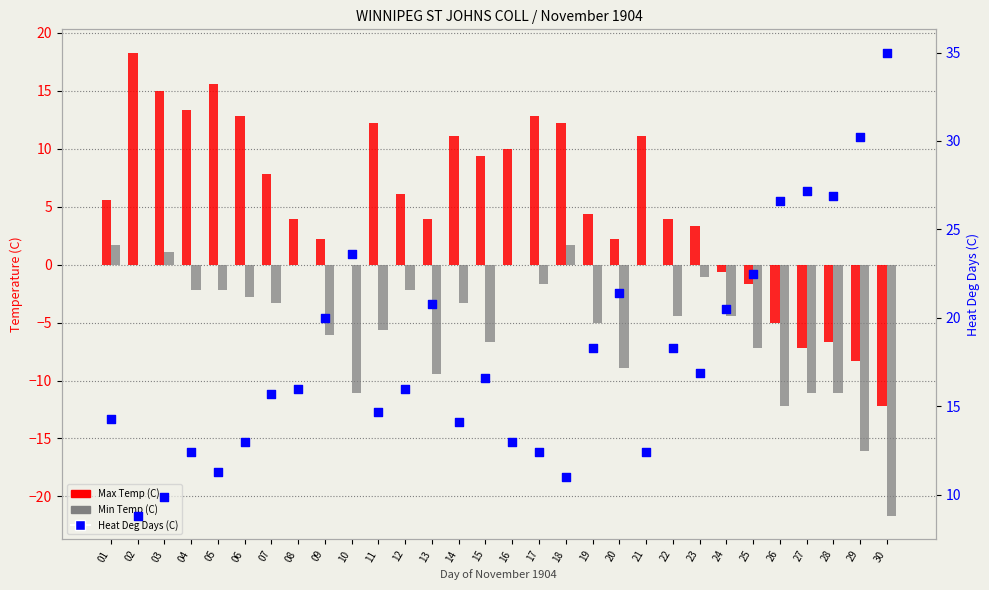

Which series has the widest spread of Y values?

Max Temp (C)